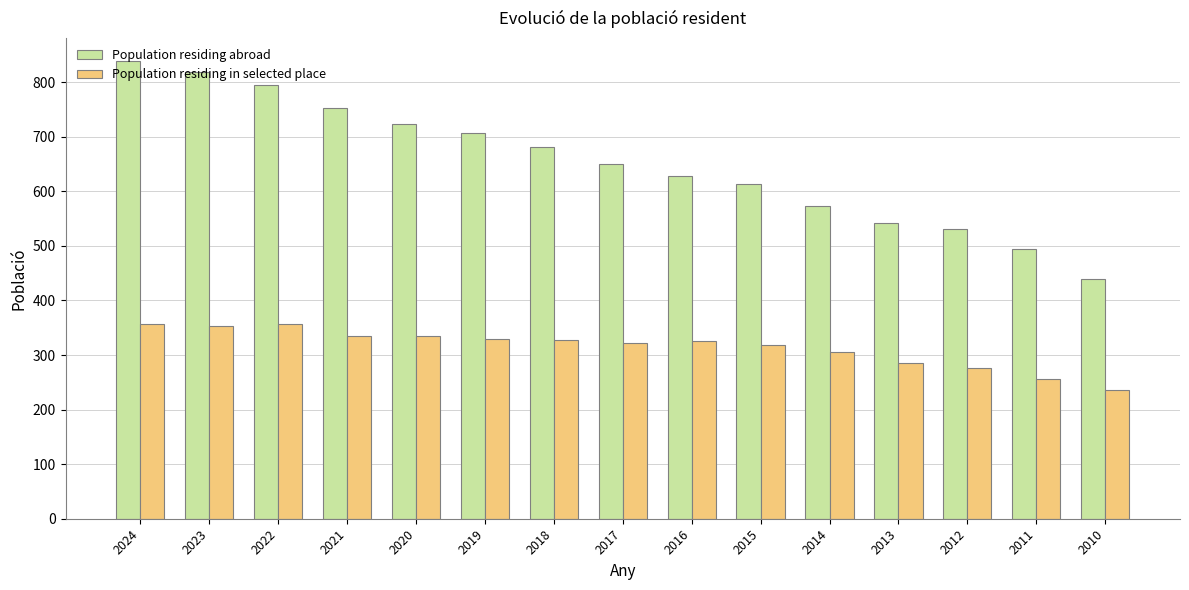

What is the difference between the highest and lowest values at 2020?

390